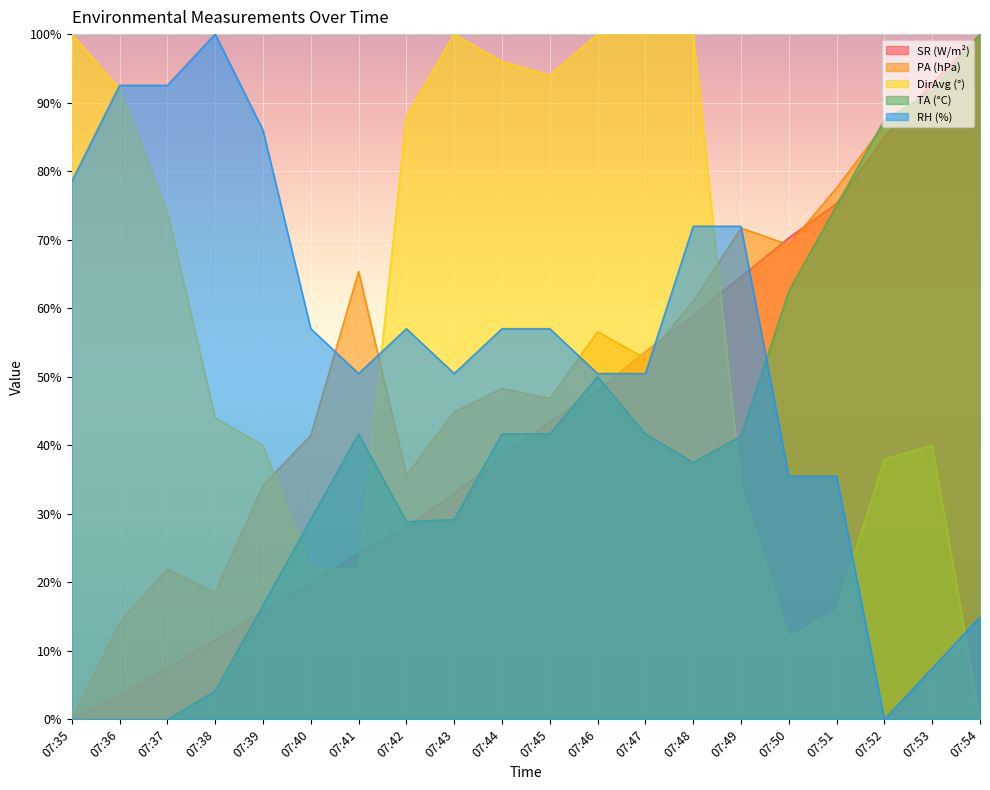

True or false: PA (hPa) has a value of 0.4 at 07:49.

False